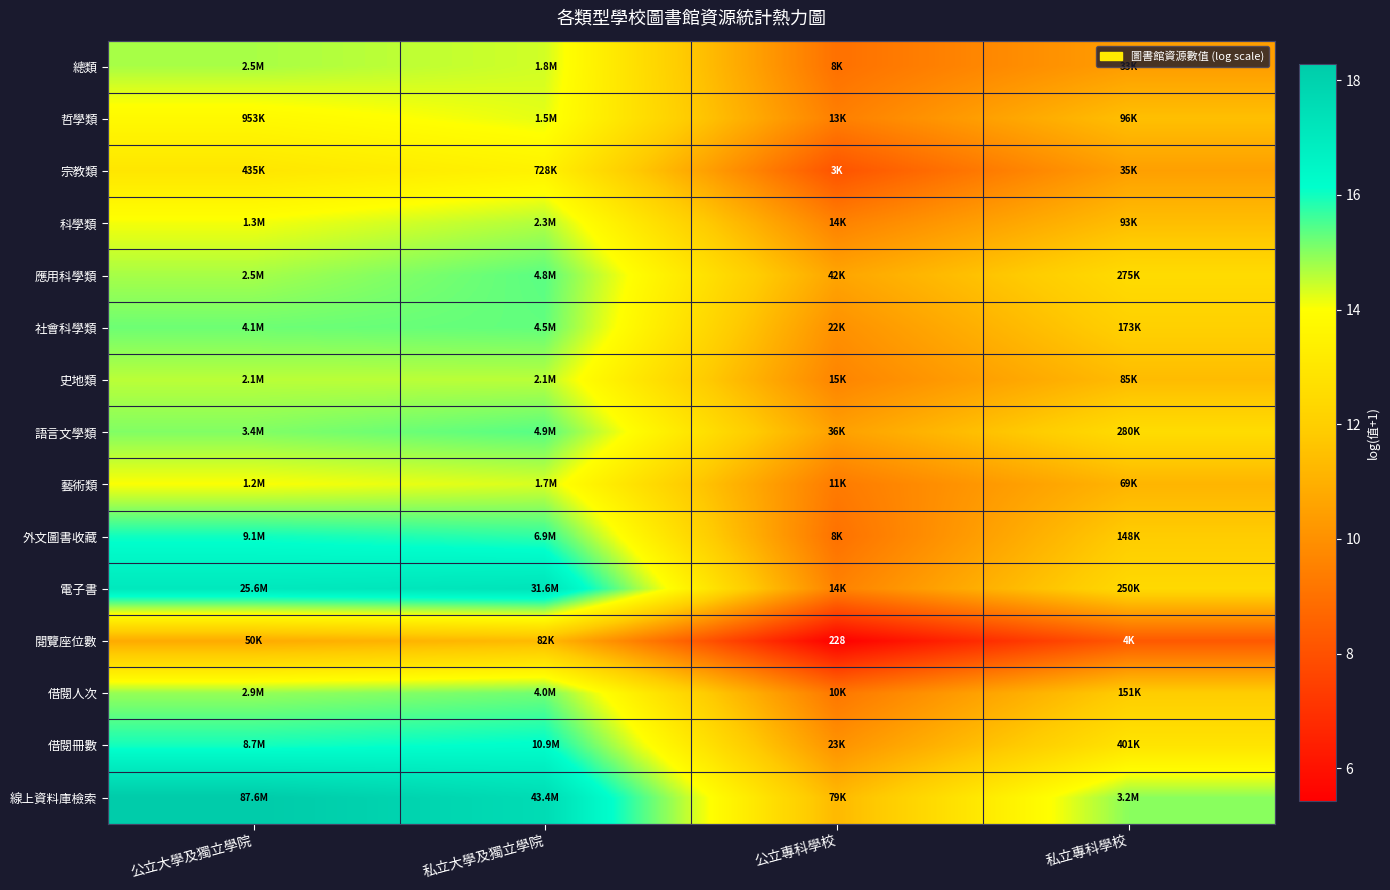

What is the difference between the 社會科學類 values at 公立專科學校 and 公立大學及獨立學院?

5.2